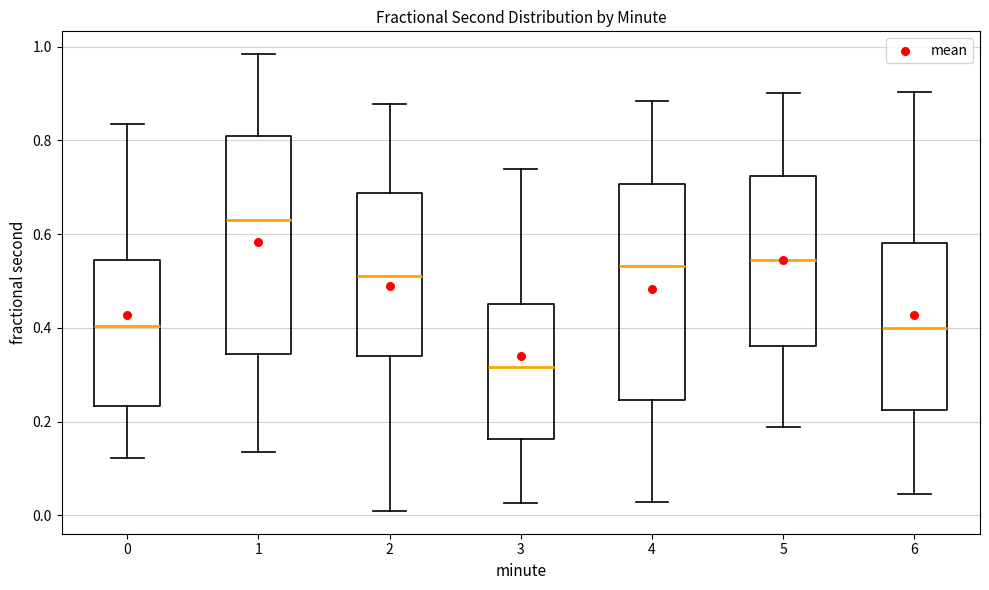

Reading left to right, read every box against the y-axis: the position of its median line, the range the box covers, and the ends of its whiskers. The values are not printed on the chart, so give them approximately, as read against the axis.

0: median 0.40, box 0.24 to 0.54, whiskers 0.12 to 0.84
1: median 0.62, box 0.34 to 0.80, whiskers 0.14 to 0.98
2: median 0.52, box 0.34 to 0.68, whiskers 0.00 to 0.88
3: median 0.32, box 0.16 to 0.46, whiskers 0.02 to 0.74
4: median 0.54, box 0.24 to 0.70, whiskers 0.02 to 0.88
5: median 0.54, box 0.36 to 0.72, whiskers 0.18 to 0.90
6: median 0.40, box 0.22 to 0.58, whiskers 0.04 to 0.90